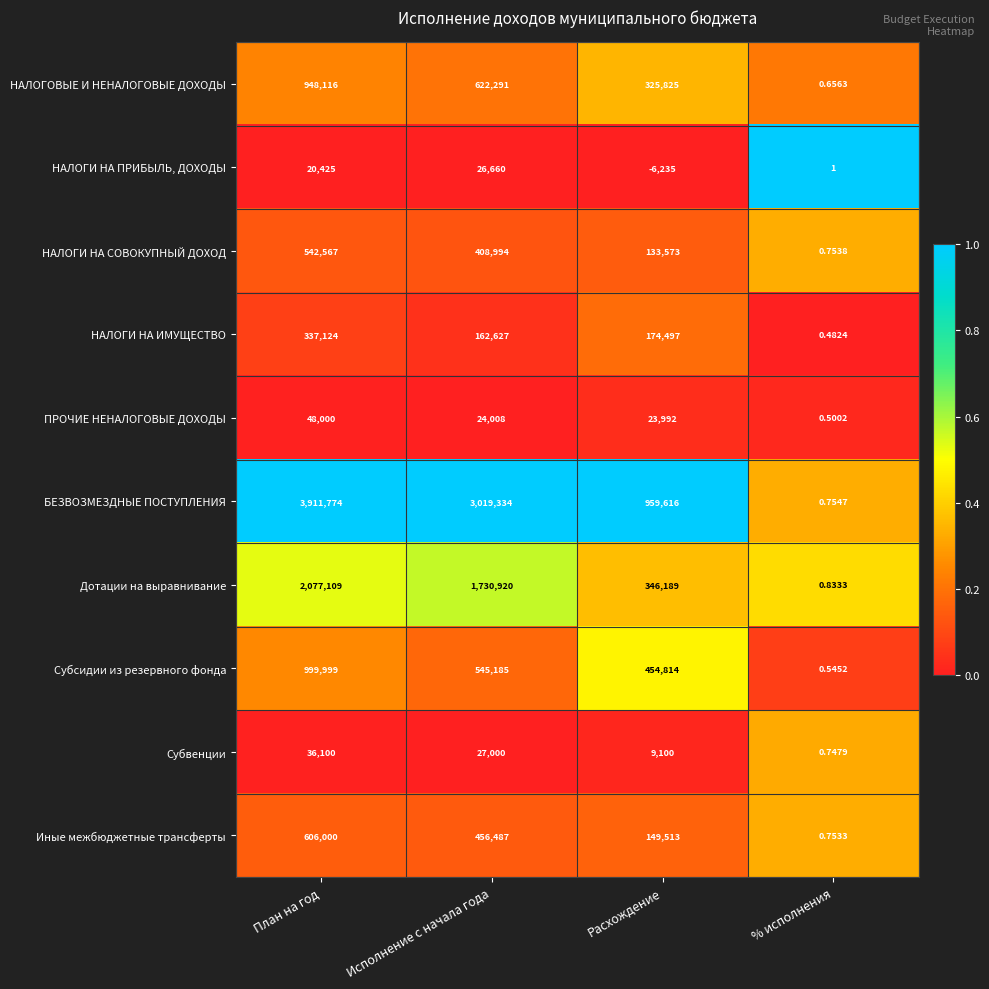

How many series are shown in this chart?

10